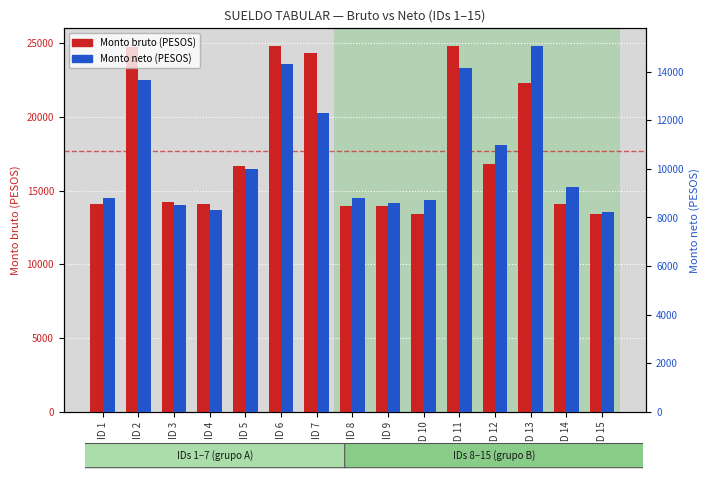

What is the total value across all series at ID 10?

22135.7